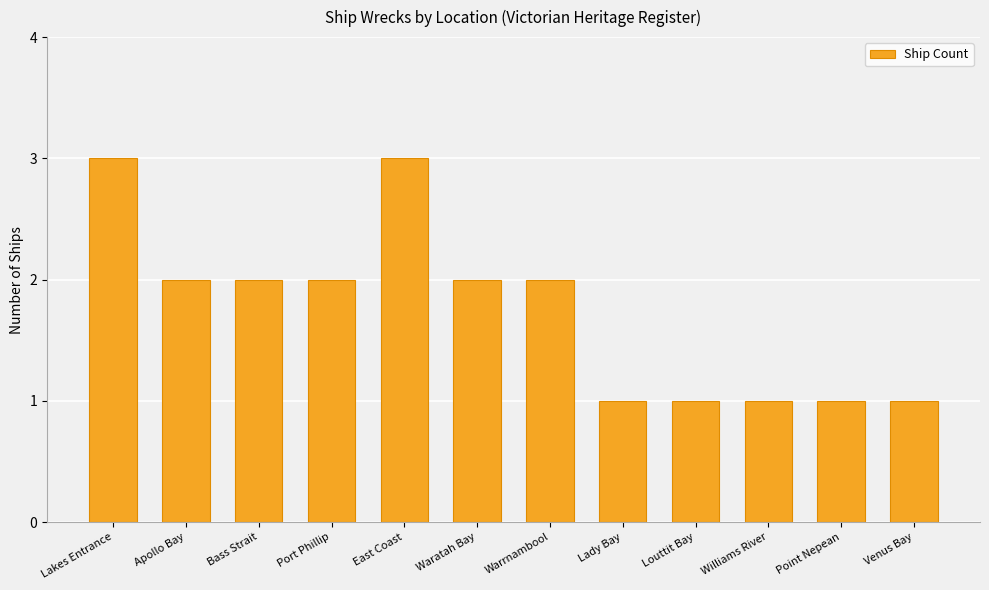

At which label does the data first exceed 2?

Lakes Entrance